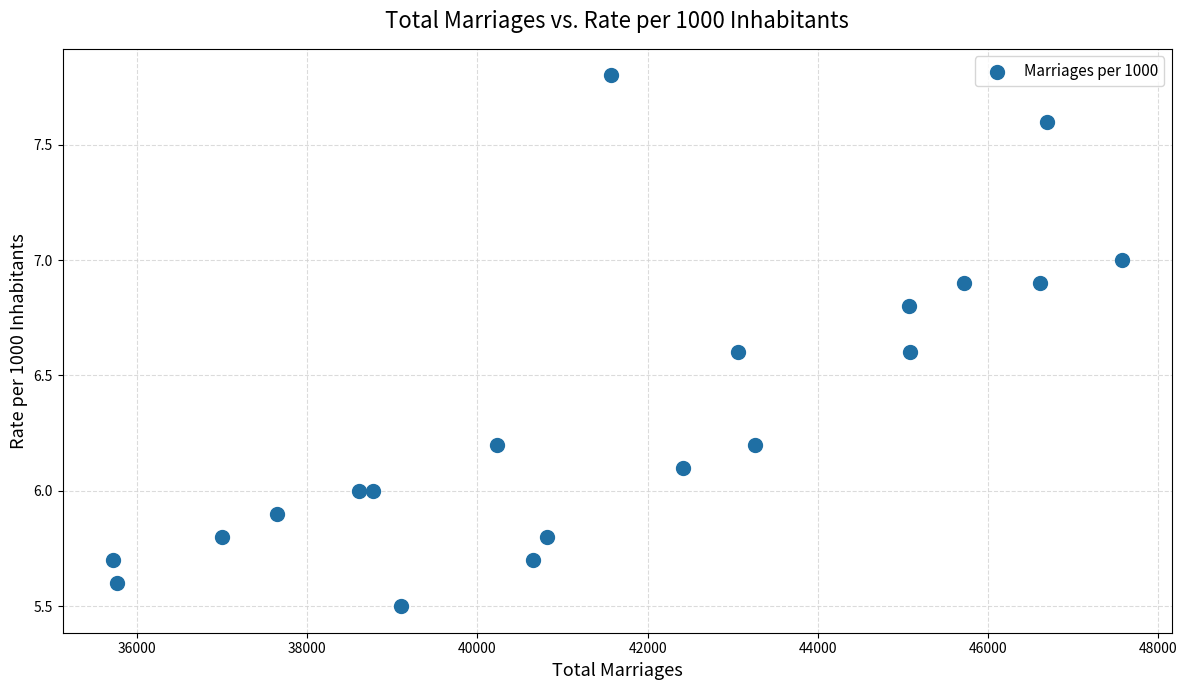

What is the range of X values (max minus min)?

11846.0